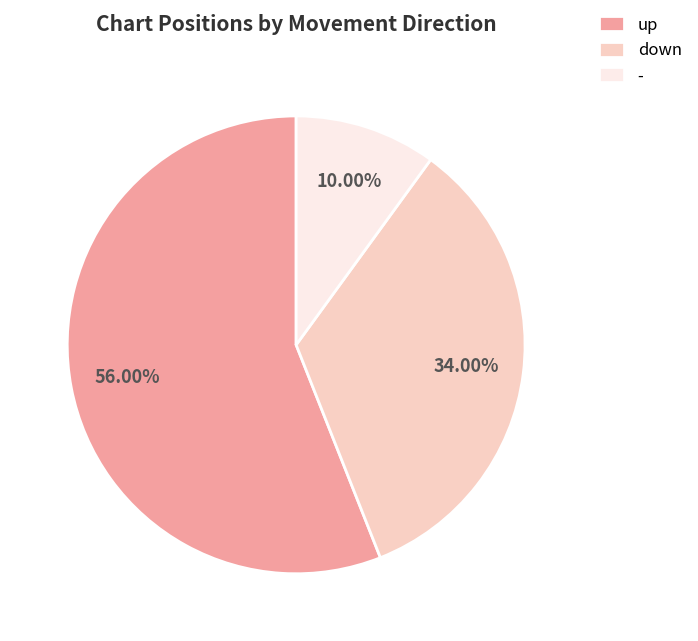

Does up represent more than half of the total?

Yes